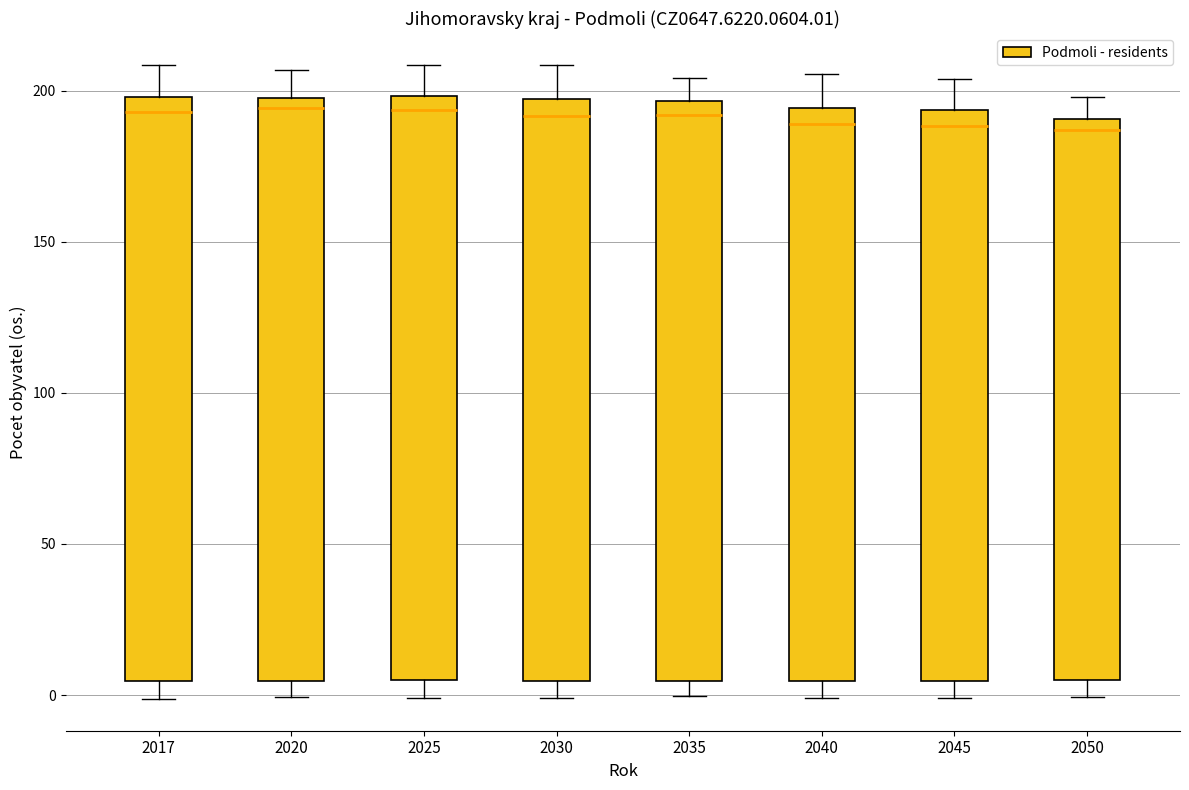

Where is the lower edge of the box at x = 2020 on the y-axis? The values are not printed on the chart, so give them approximately, as read against the axis.

5